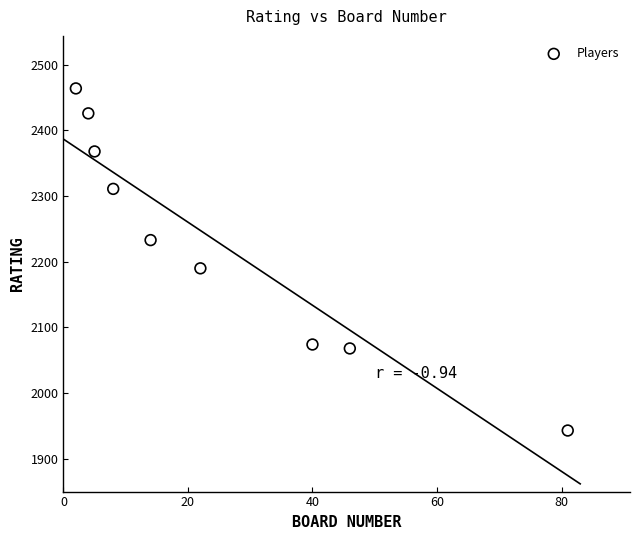

What Y value in the scatter plot is closest to 2203?

2190